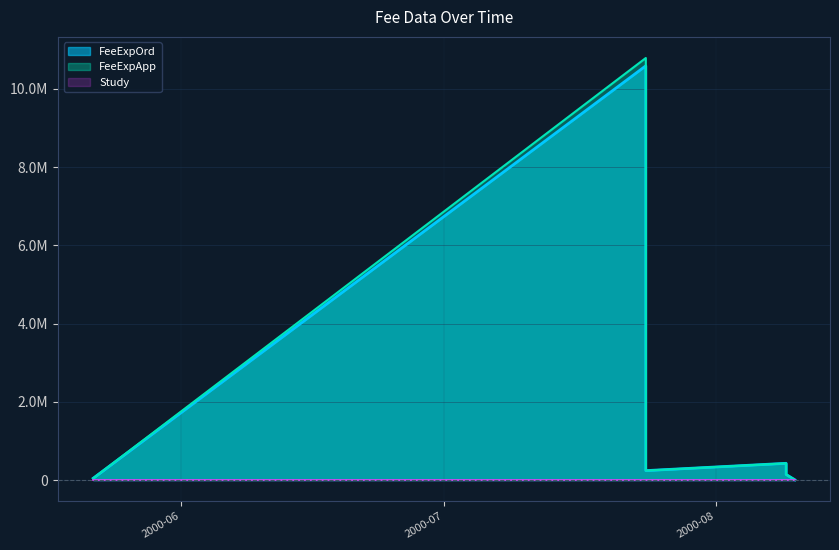

Which label corresponds to the smallest value in the chart?

2000-07-24